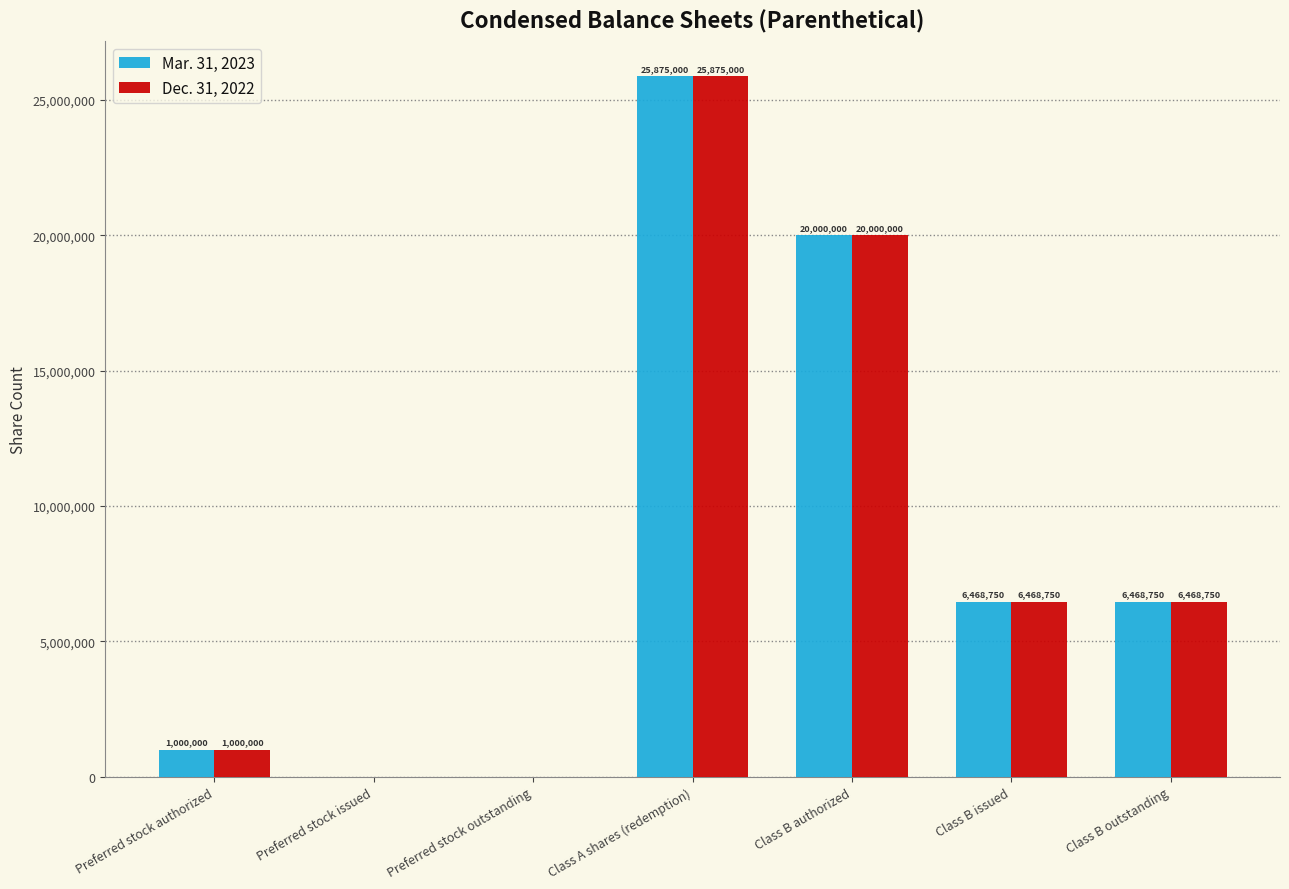

Reading left to right, transcribe all the data shown in this chart.

Mar. 31, 2023: 1000000	0	0	25875000	20000000	6468750	6468750
Dec. 31, 2022: 1000000	0	0	25875000	20000000	6468750	6468750